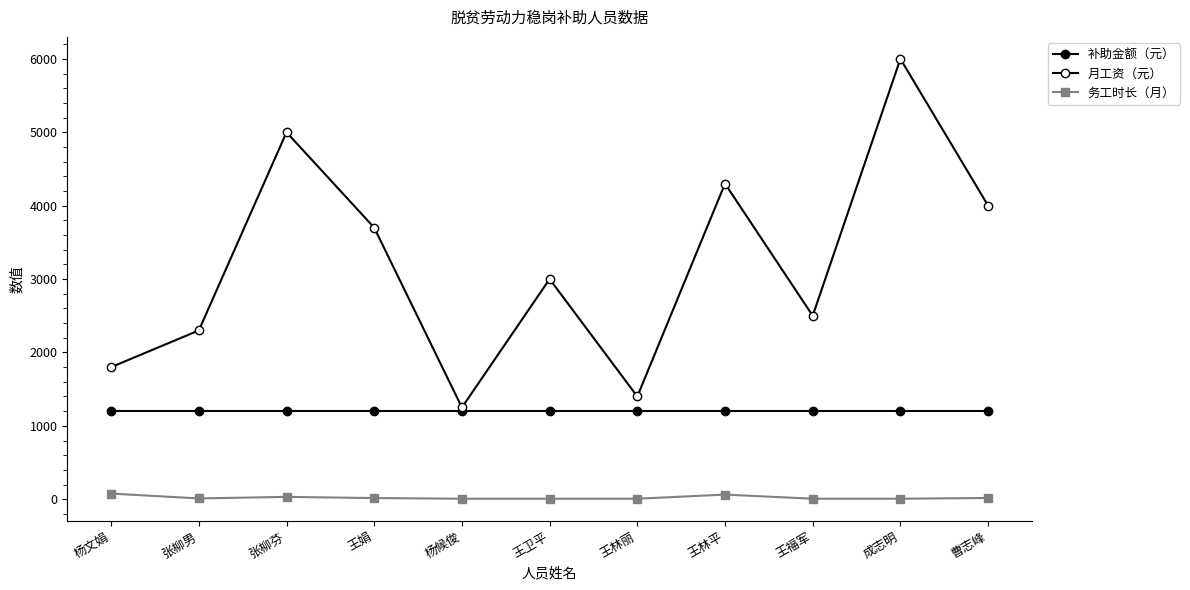

The 月工资（元） series shows 846 at 王卫平. True or false?

False